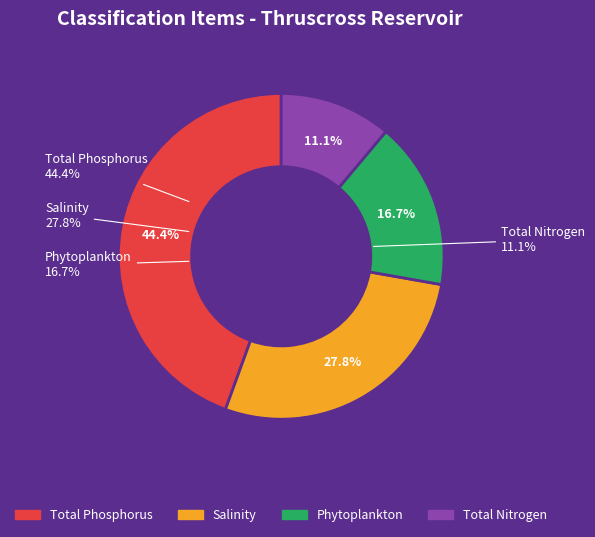

What is the largest slice in the pie chart?

Total Phosphorus